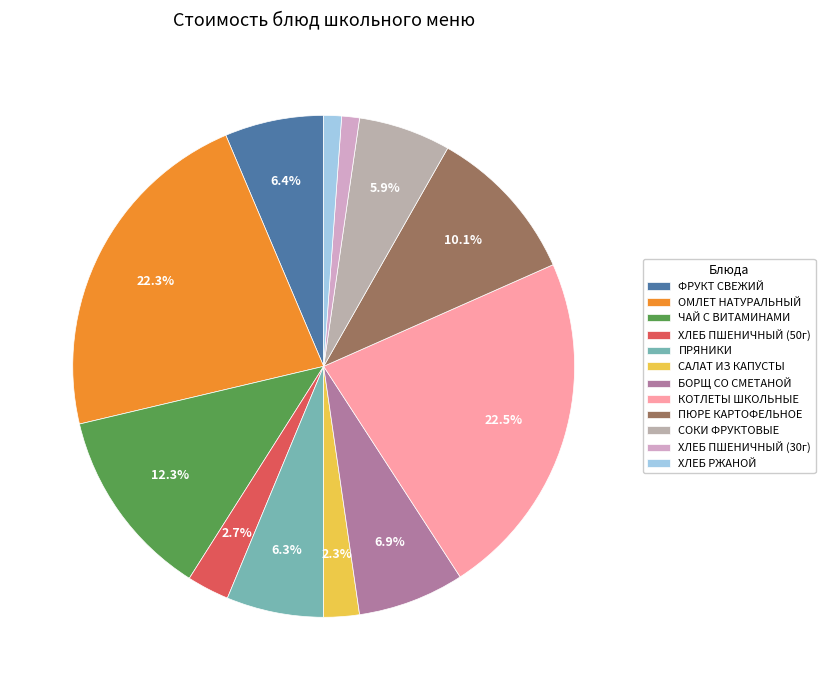

True or false: КОТЛЕТЫ ШКОЛЬНЫЕ accounts for 9% of the total.

False